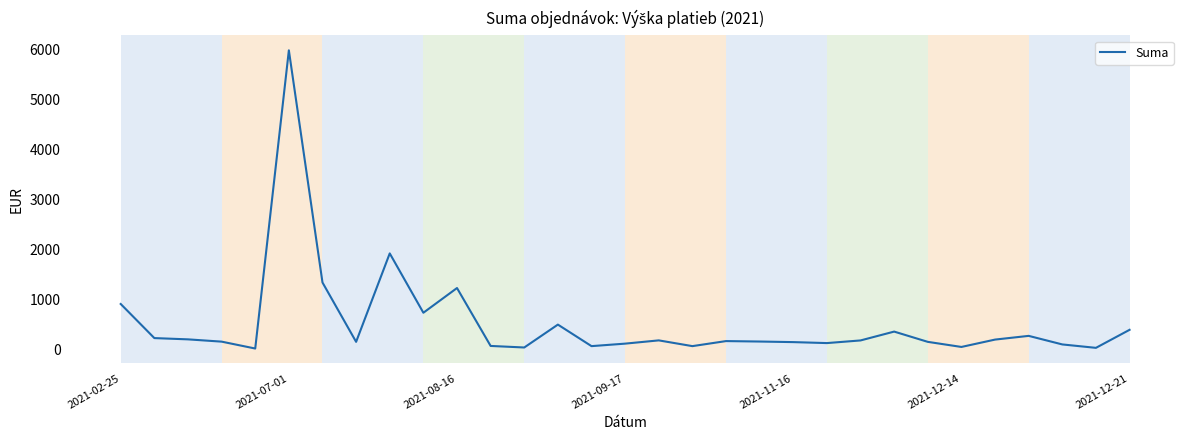

What is the difference between the maximum and minimum values?

5969.7